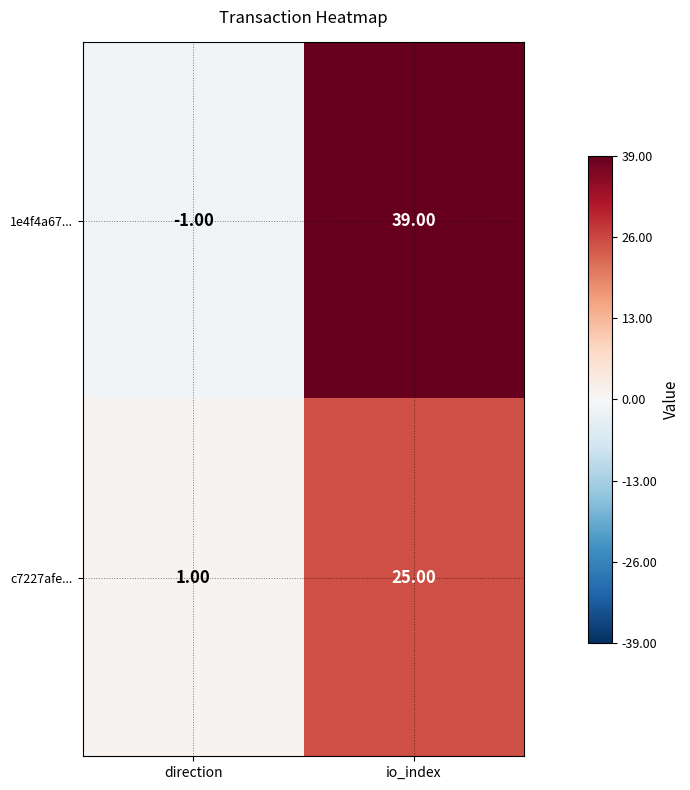

Which series changed the most between direction and io_index?

1e4f4a67...